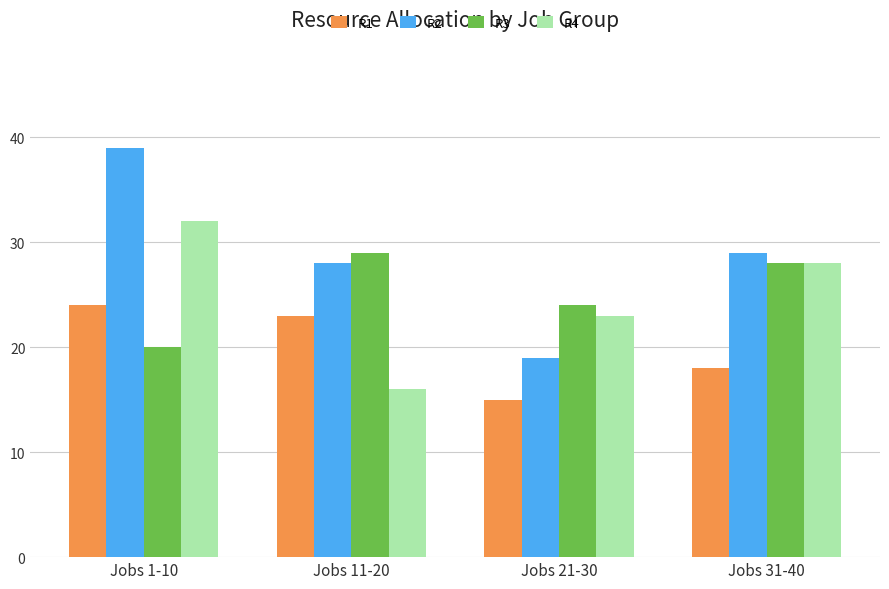

Which category has the lowest value across all series?

Jobs 21-30